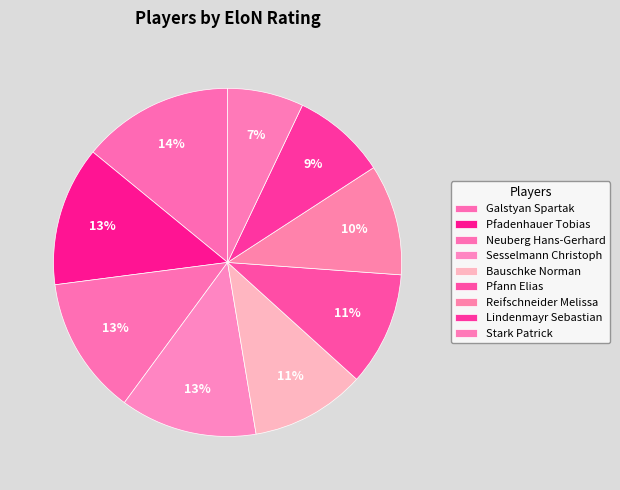

What percentage is NOT represented by Pfann Elias?

89.4%